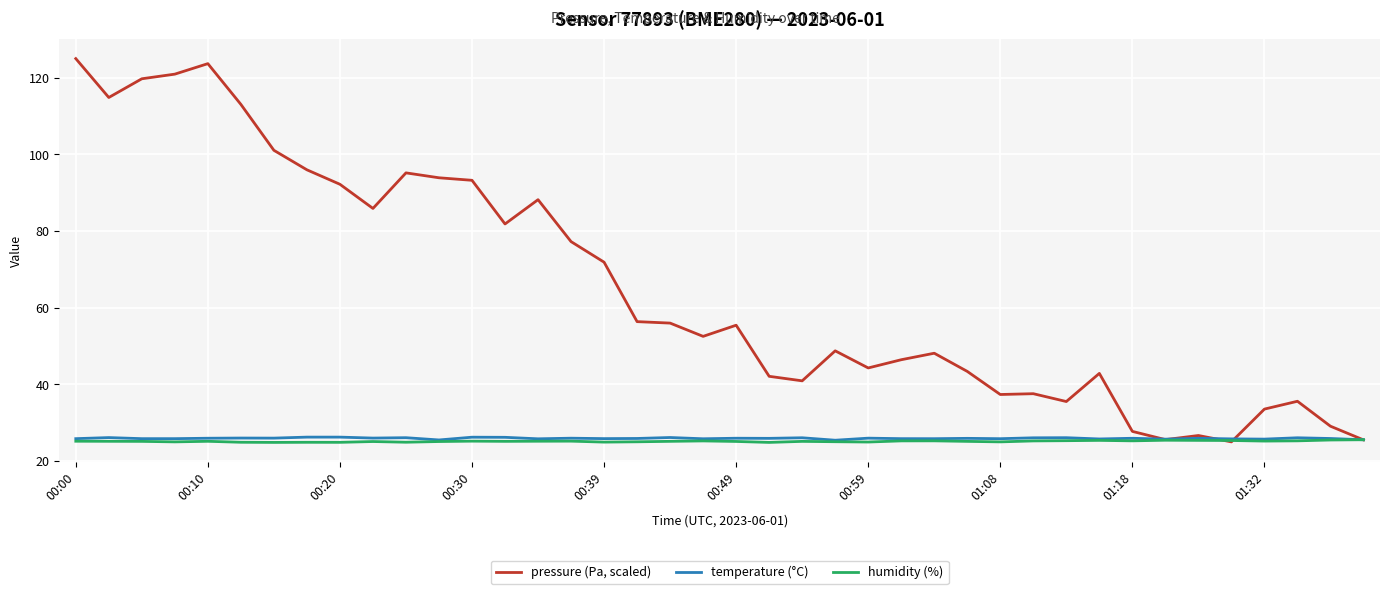

Which series has the largest total across all categories?

pressure (Pa, scaled)